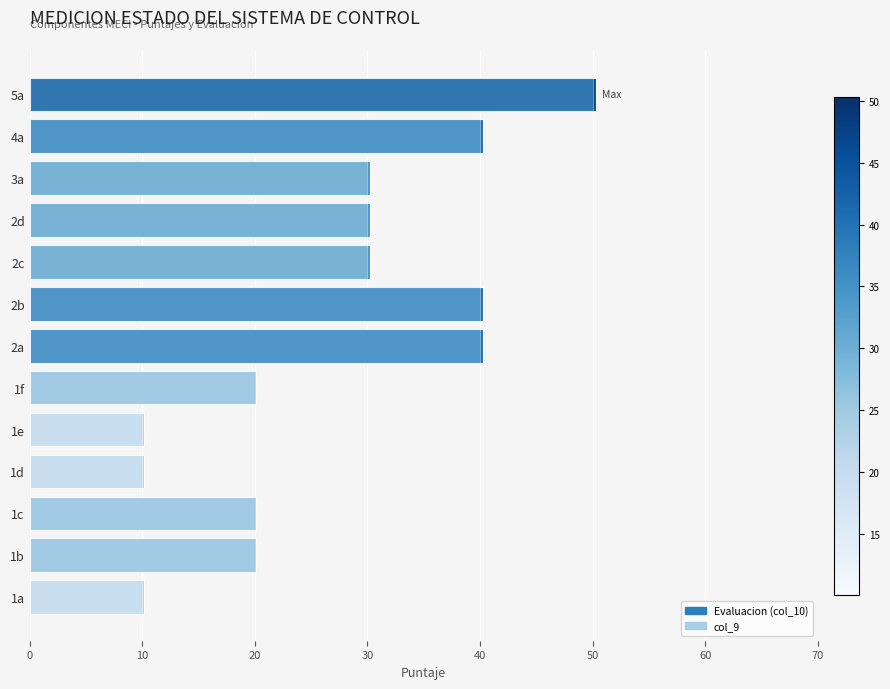

How many data points are less than 30?

6